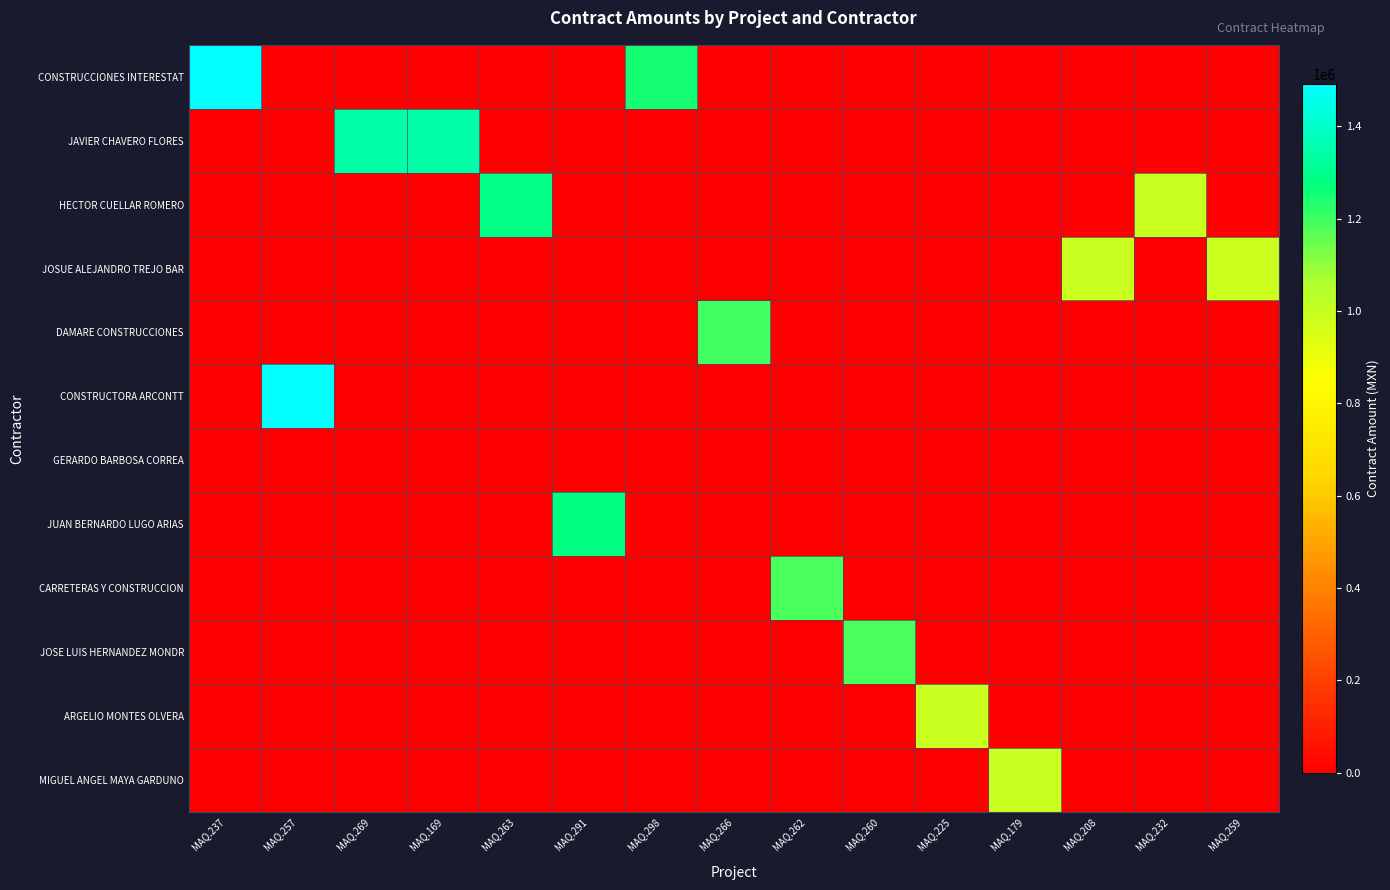

What is the total value across all series at MAQ.260?

1187729.4